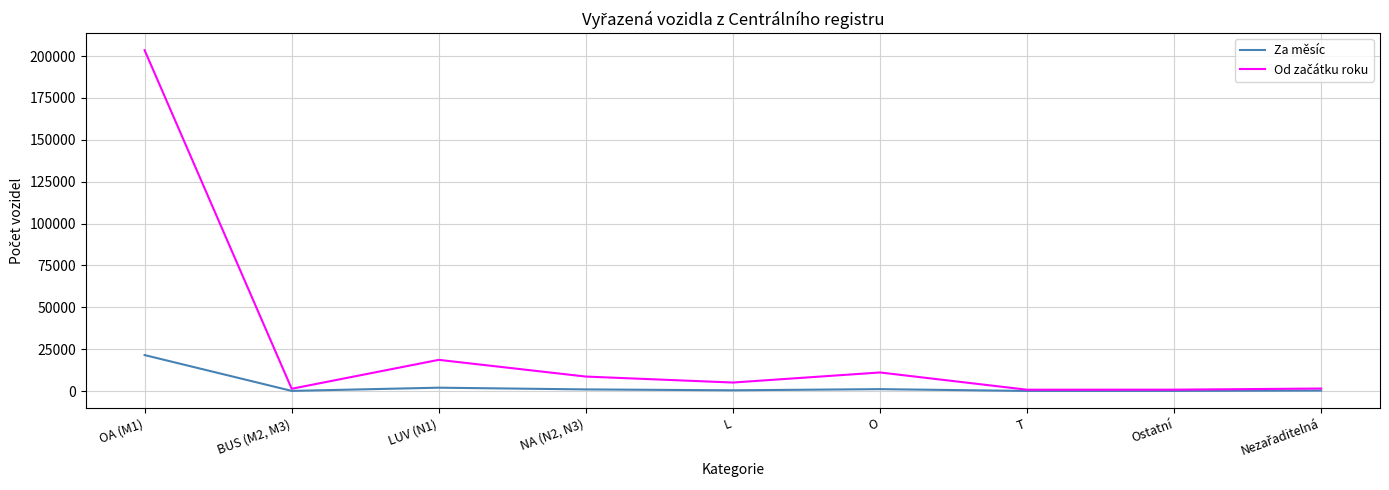

Which category has the highest value across all series?

OA (M1)